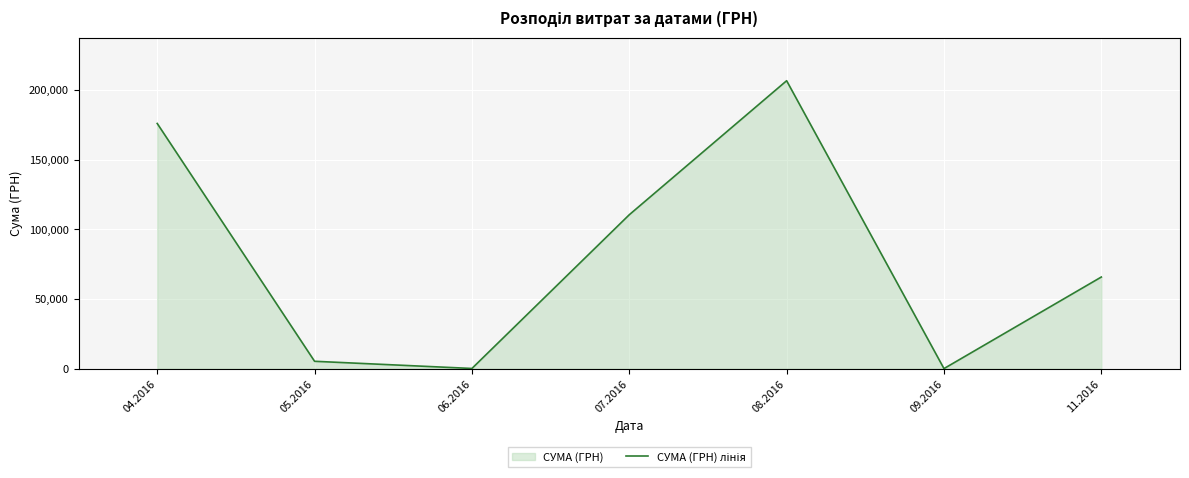

True or false: the data shows 84.5 at 09.2016.

True